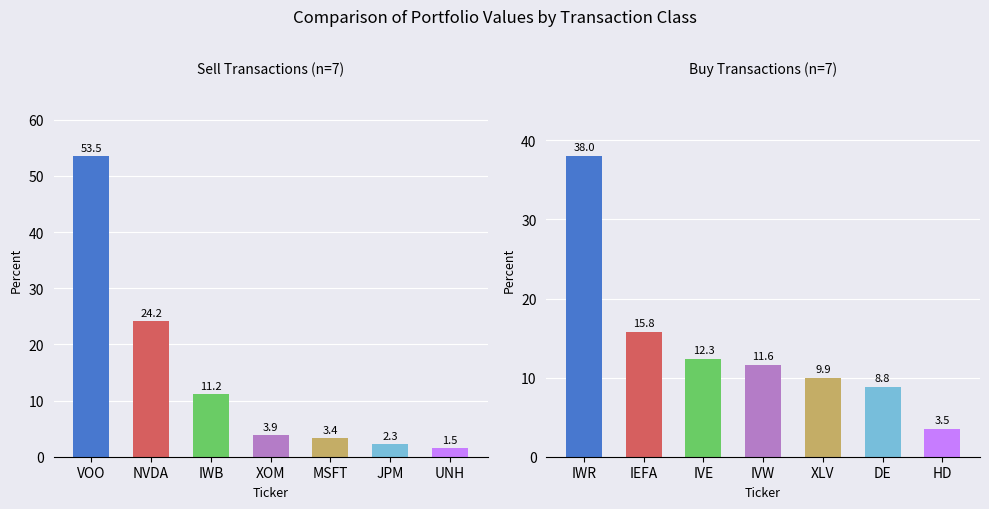

How many values in the Buy series are below 11?

3